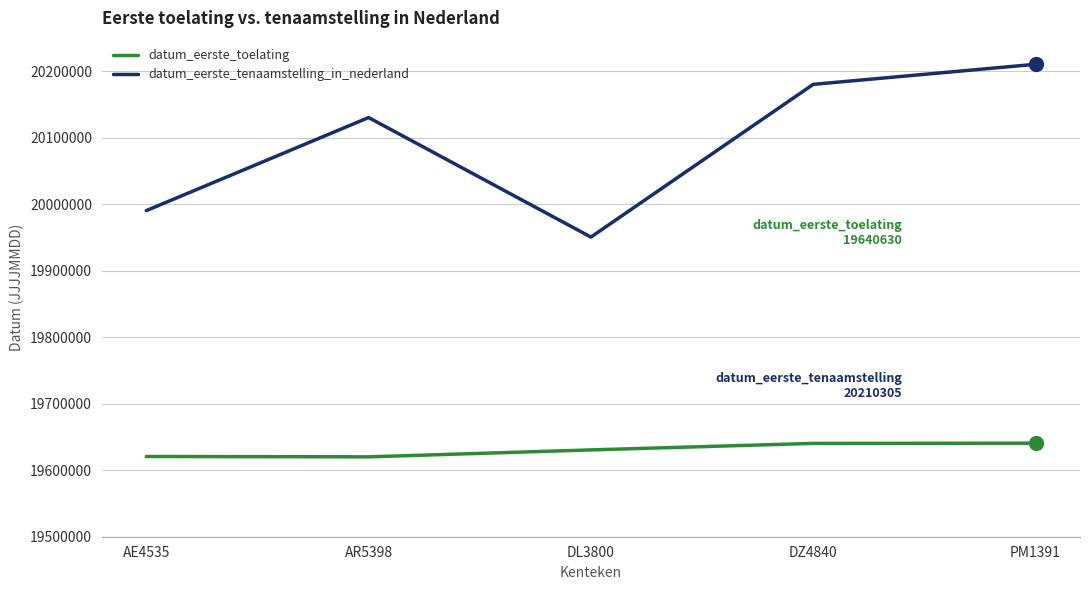

Is the value of datum_eerste_toelating at DZ4840 greater than the value of datum_eerste_tenaamstelling_in_nederland at AR5398?

No